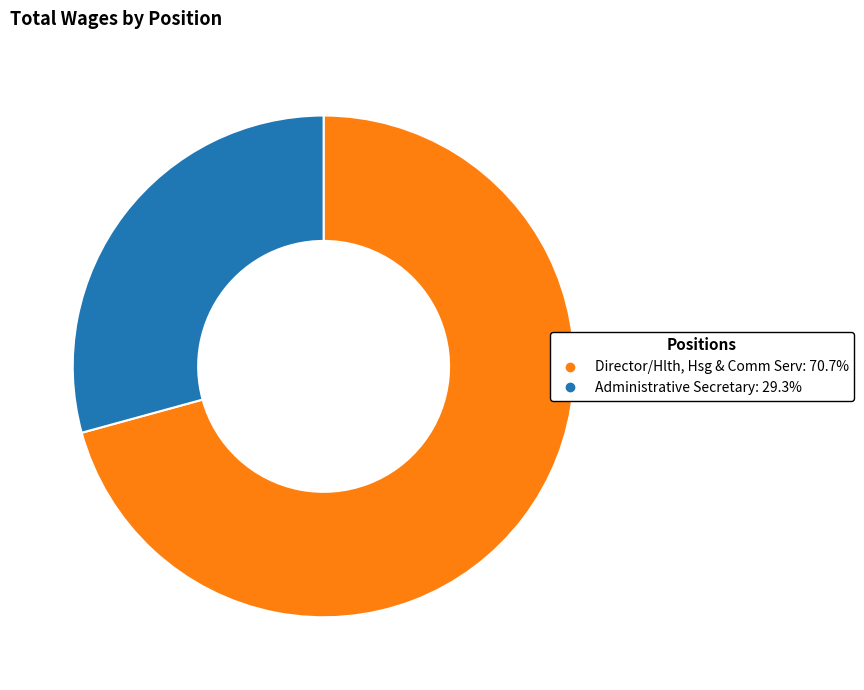

Which slice represents more than half of the pie?

Director/Hlth, Hsg & Comm Serv